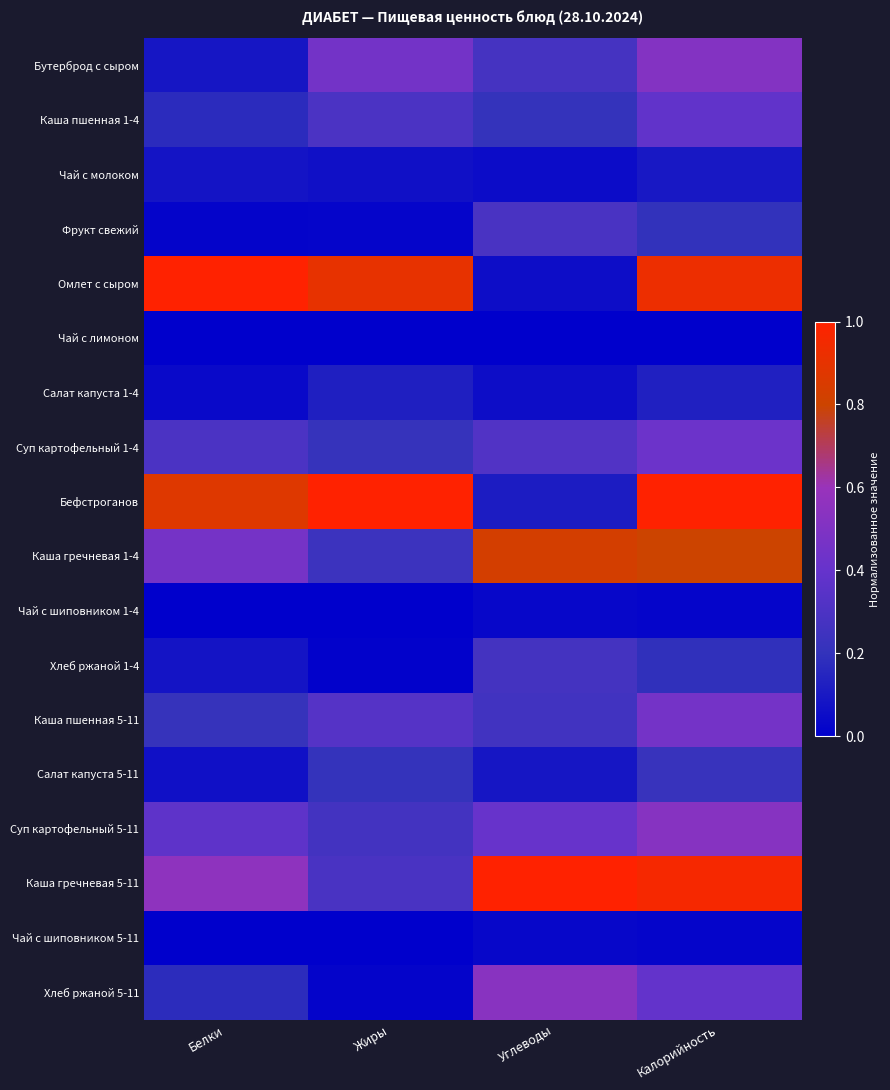

Reading left to right, transcribe all the data shown in this chart.

Бутерброд с сыром: Белки=0.1	Жиры=0.5	Углеводы=0.3	Калорийность=0.5
Каша пшенная 1-4: Белки=0.2	Жиры=0.3	Углеводы=0.2	Калорийность=0.4
Чай с молоком: Белки=0.1	Жиры=0.1	Углеводы=0.0	Калорийность=0.1
Фрукт свежий: Белки=0.0	Жиры=0.0	Углеводы=0.3	Калорийность=0.2
Омлет с сыром: Белки=1.0	Жиры=0.9	Углеводы=0.1	Калорийность=0.9
Чай с лимоном: Белки=0.0	Жиры=0.0	Углеводы=0.0	Калорийность=0.0
Салат капуста 1-4: Белки=0.0	Жиры=0.1	Углеводы=0.1	Калорийность=0.1
Суп картофельный 1-4: Белки=0.3	Жиры=0.2	Углеводы=0.3	Калорийность=0.4
Бефстроганов: Белки=0.9	Жиры=1.0	Углеводы=0.1	Калорийность=1.0
Каша гречневая 1-4: Белки=0.5	Жиры=0.2	Углеводы=0.8	Калорийность=0.8
Чай с шиповником 1-4: Белки=0.0	Жиры=0.0	Углеводы=0.0	Калорийность=0.0
Хлеб ржаной 1-4: Белки=0.1	Жиры=0.0	Углеводы=0.3	Калорийность=0.2
Каша пшенная 5-11: Белки=0.2	Жиры=0.3	Углеводы=0.3	Калорийность=0.5
Салат капуста 5-11: Белки=0.1	Жиры=0.2	Углеводы=0.1	Калорийность=0.2
Суп картофельный 5-11: Белки=0.4	Жиры=0.3	Углеводы=0.4	Калорийность=0.5
Каша гречневая 5-11: Белки=0.6	Жиры=0.3	Углеводы=1.0	Калорийность=1.0
Чай с шиповником 5-11: Белки=0.0	Жиры=0.0	Углеводы=0.0	Калорийность=0.0
Хлеб ржаной 5-11: Белки=0.2	Жиры=0.0	Углеводы=0.5	Калорийность=0.4